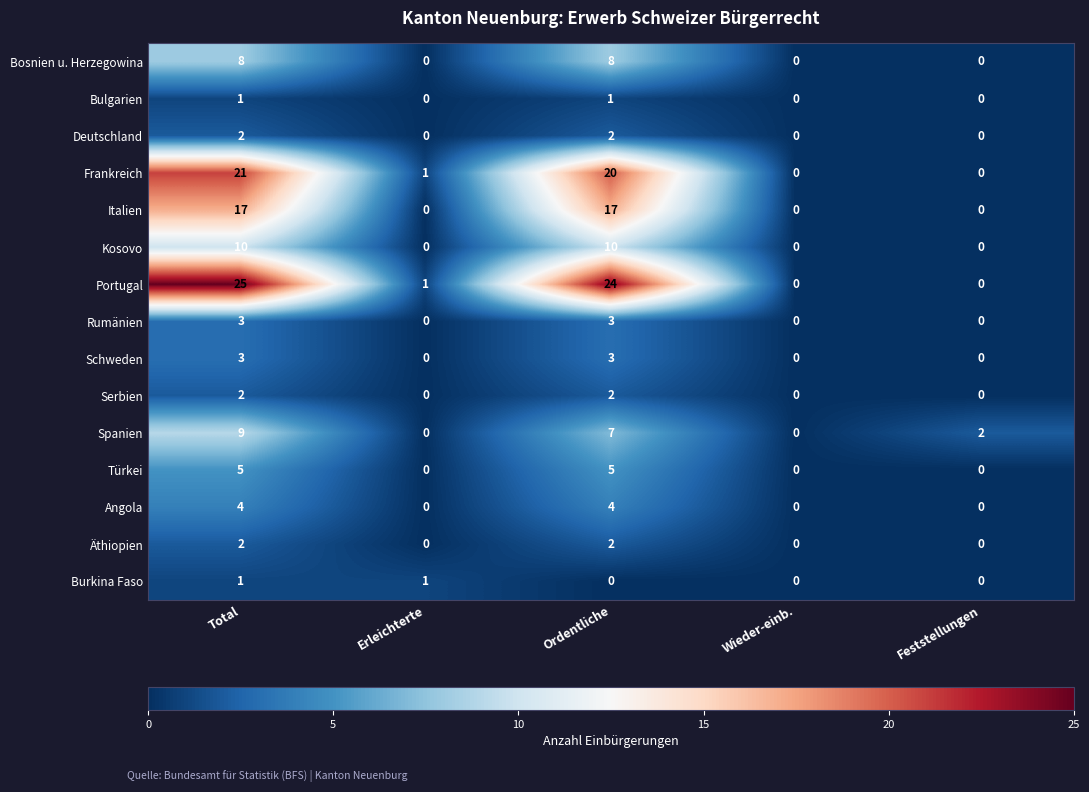

How many distinct data groups are displayed?

15